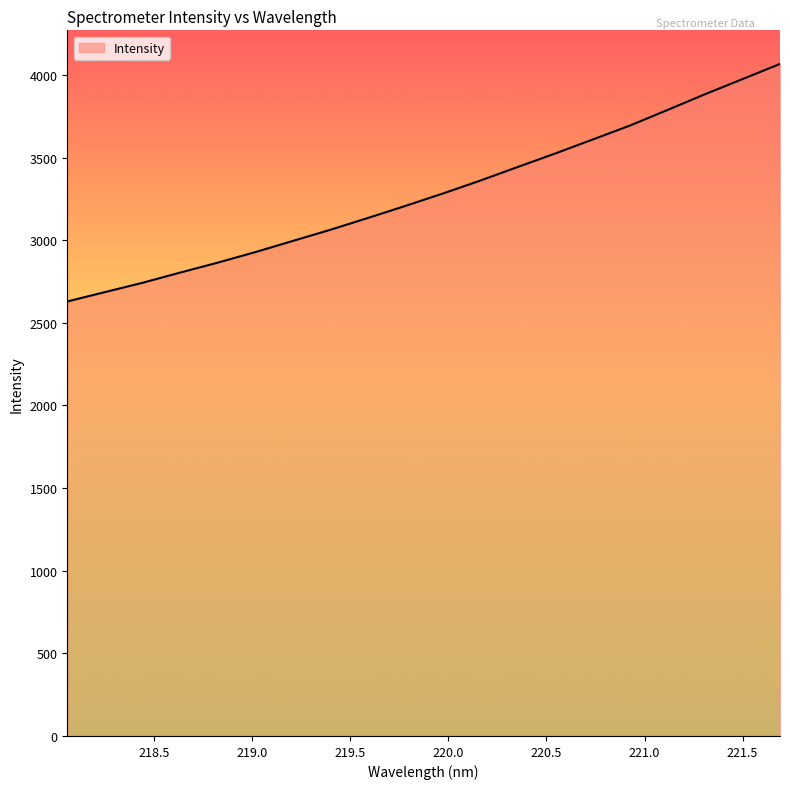

What is the difference between the maximum and minimum values?

1437.4